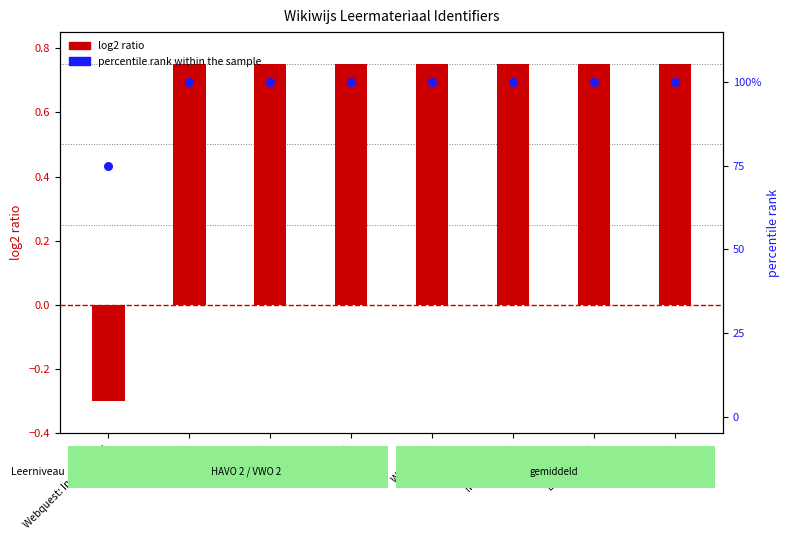

What are all the series names shown in the legend?

log2 ratio, percentile rank within the sample